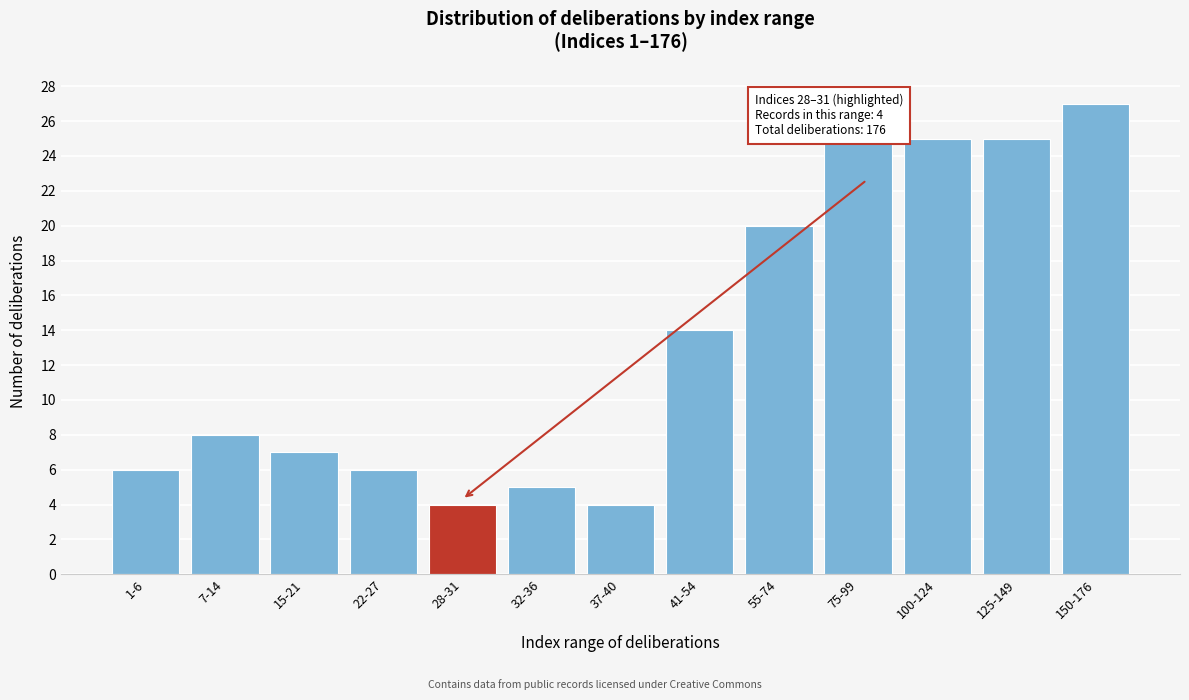

Reading left to right, extract all data points from this chart.

6	8	7	6	4	5	4	14	20	25	25	25	27